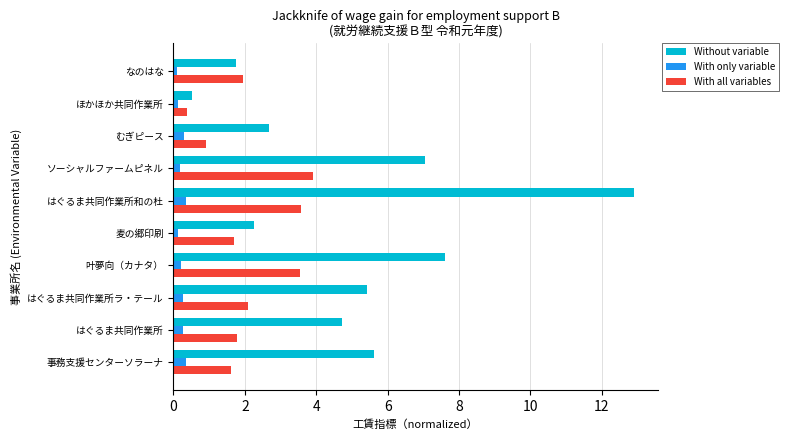

What is the difference between the maximum and minimum values in the Without variable series?

12.4